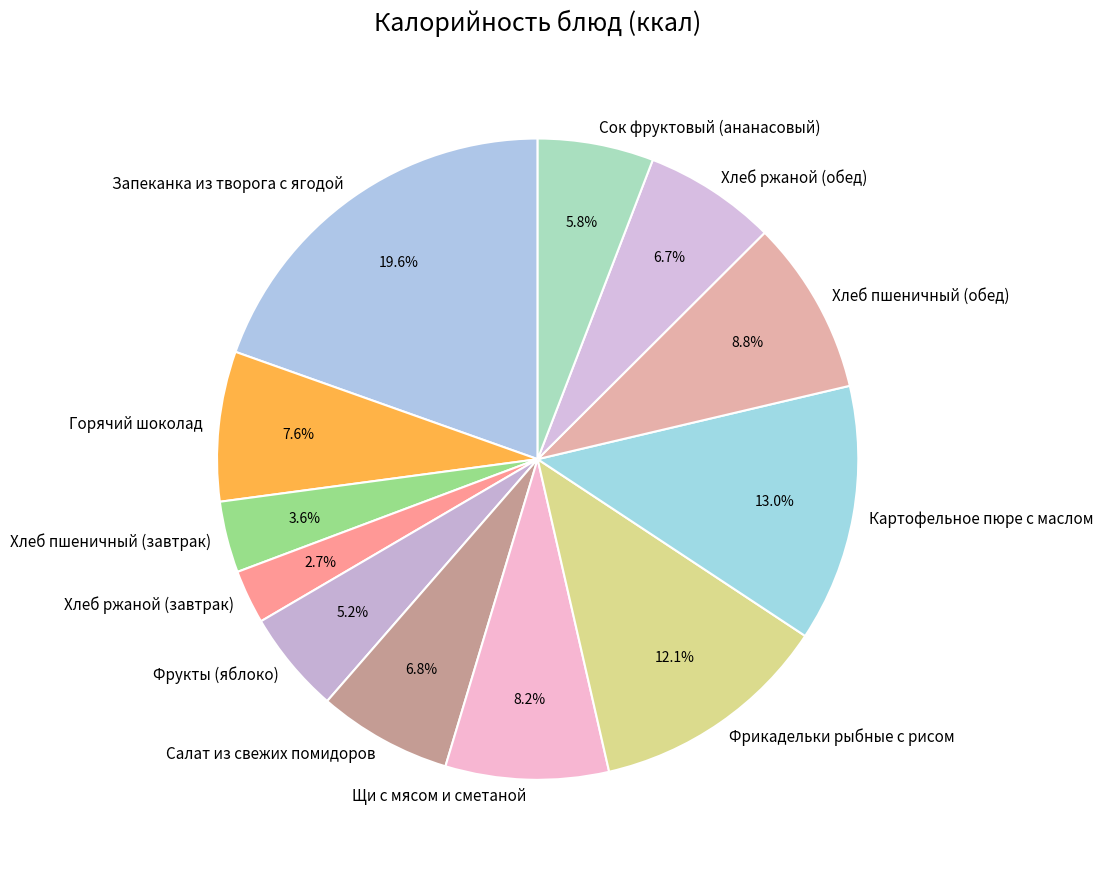

Does Запеканка из творога с ягодой account for over 50% of the chart?

No